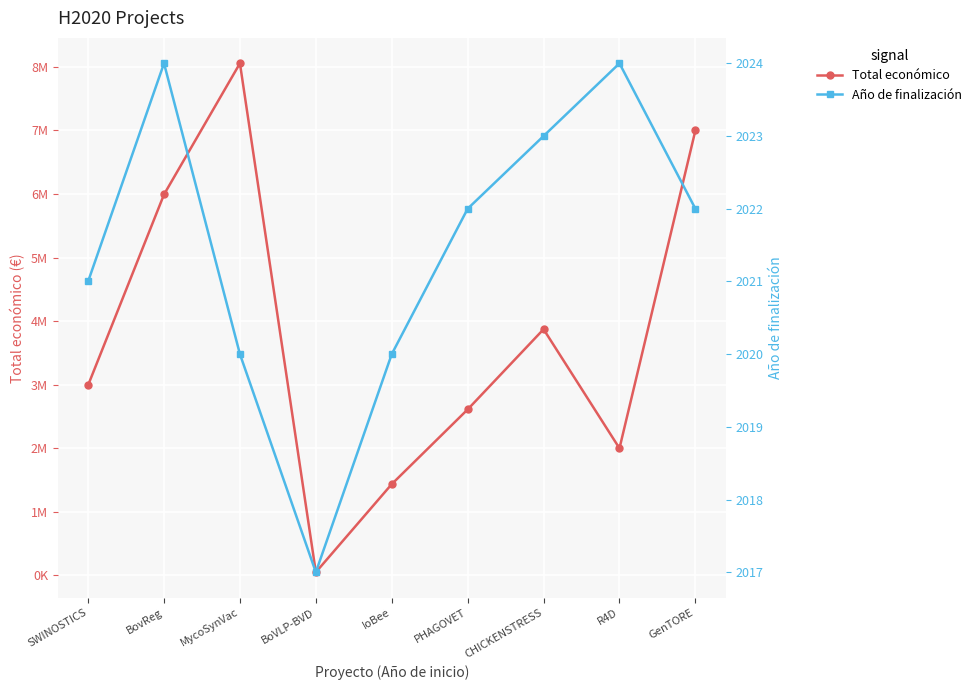

What is the spread (max minus min) of values at GenTORE?

6997977